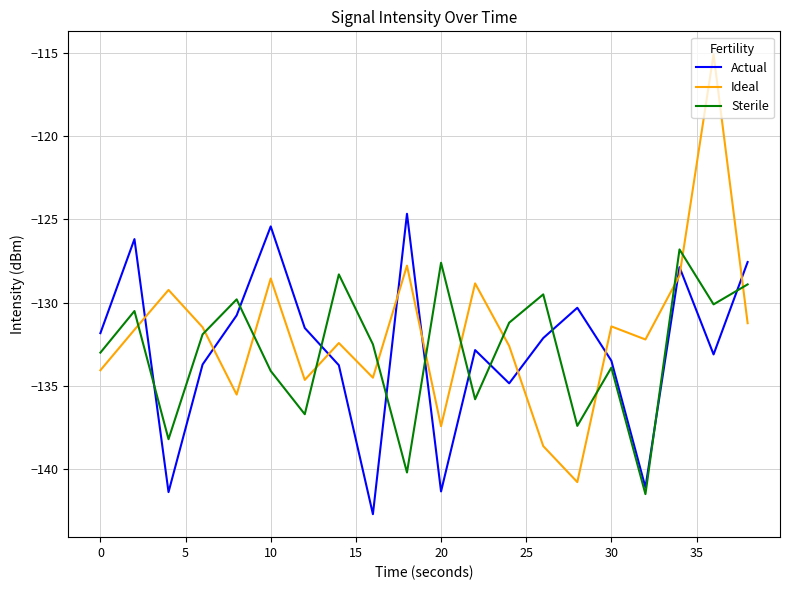

Count the number of data series in this chart.

3